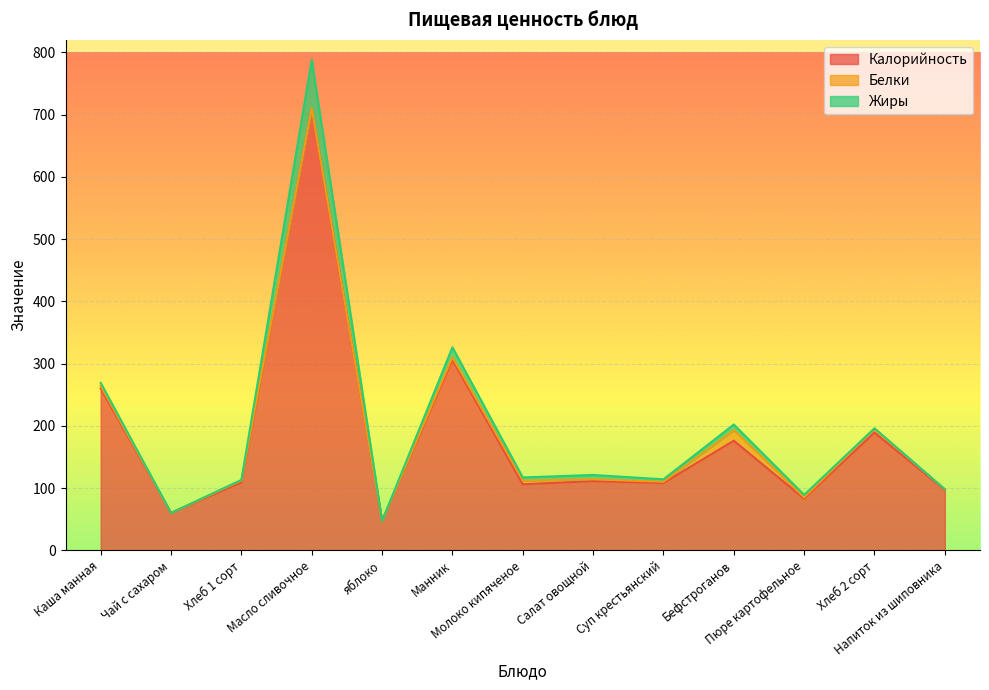

Which series has the largest total across all categories?

Калорийность